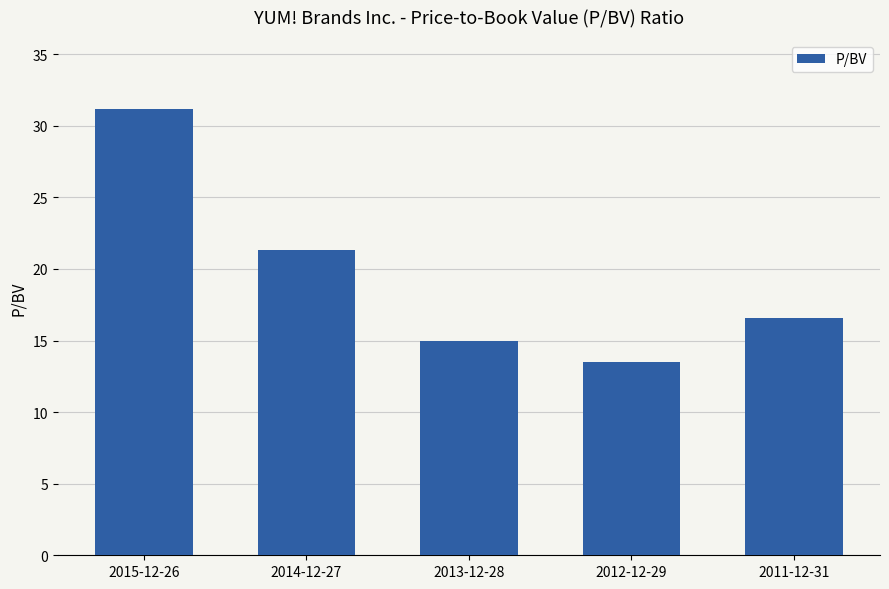

The value at 2012-12-29 is 13.5. True or false?

True